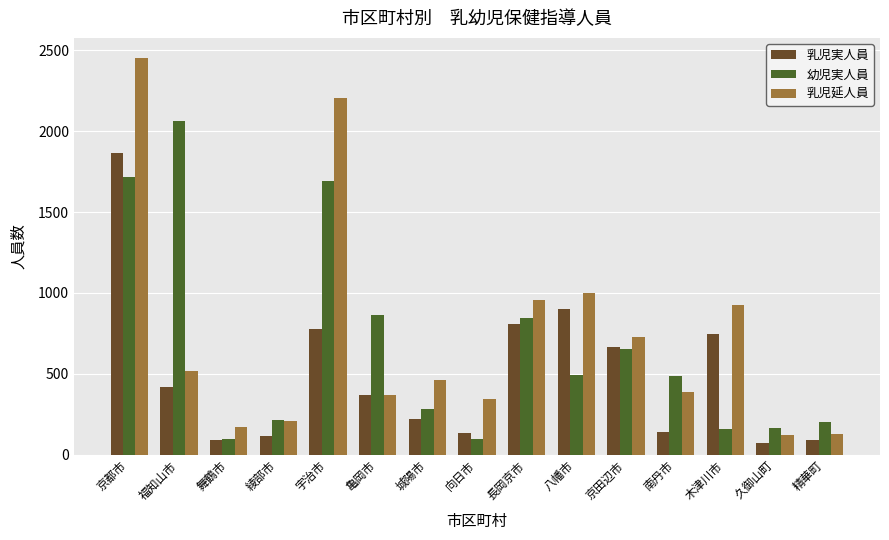

How many bars are there in total?

45